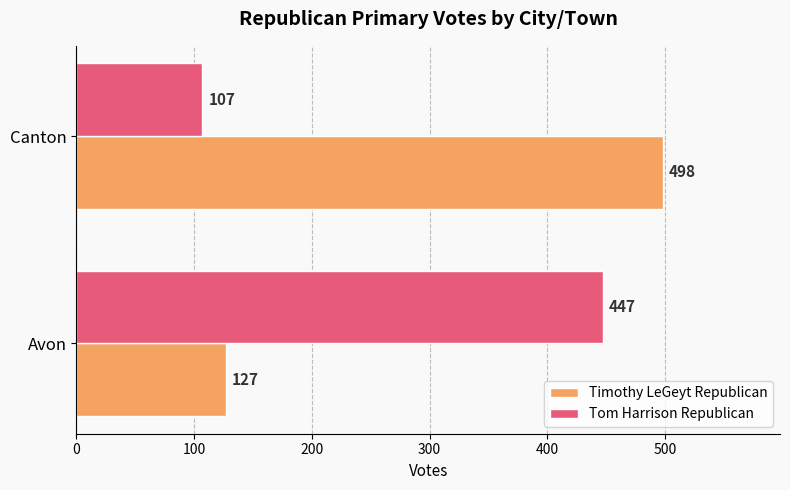

Count the number of data series in this chart.

2